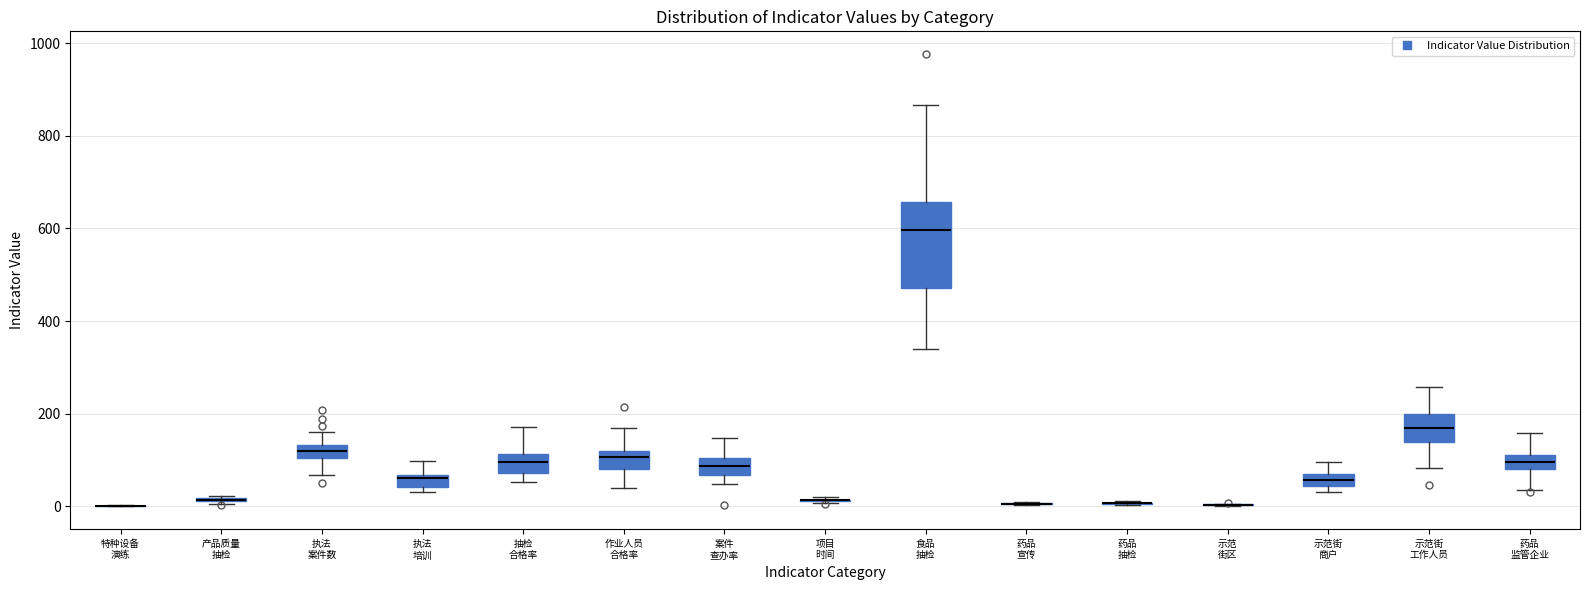

Where is the upper edge of the box for 抽检 合格率 on the y-axis? The values are not printed on the chart, so give them approximately, as read against the axis.

120